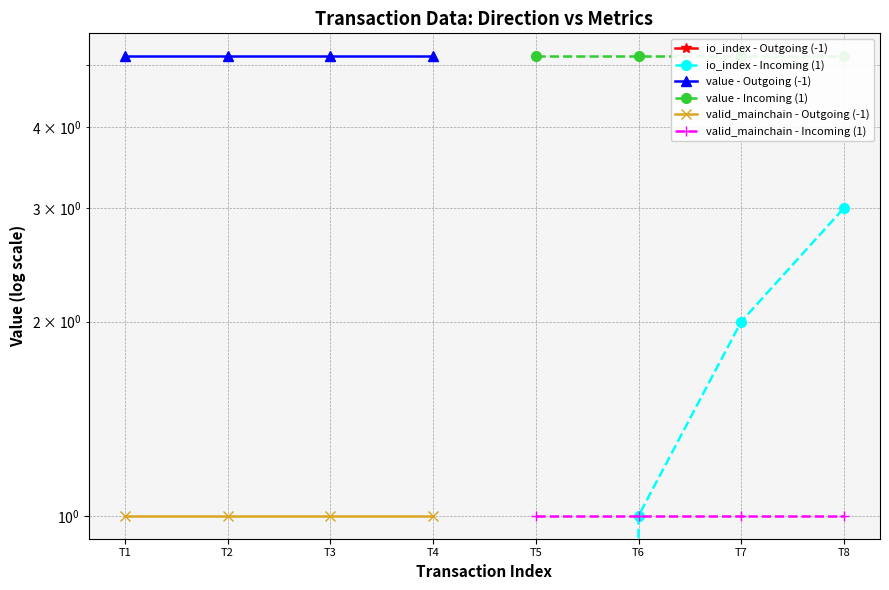

Count the number of data series in this chart.

6